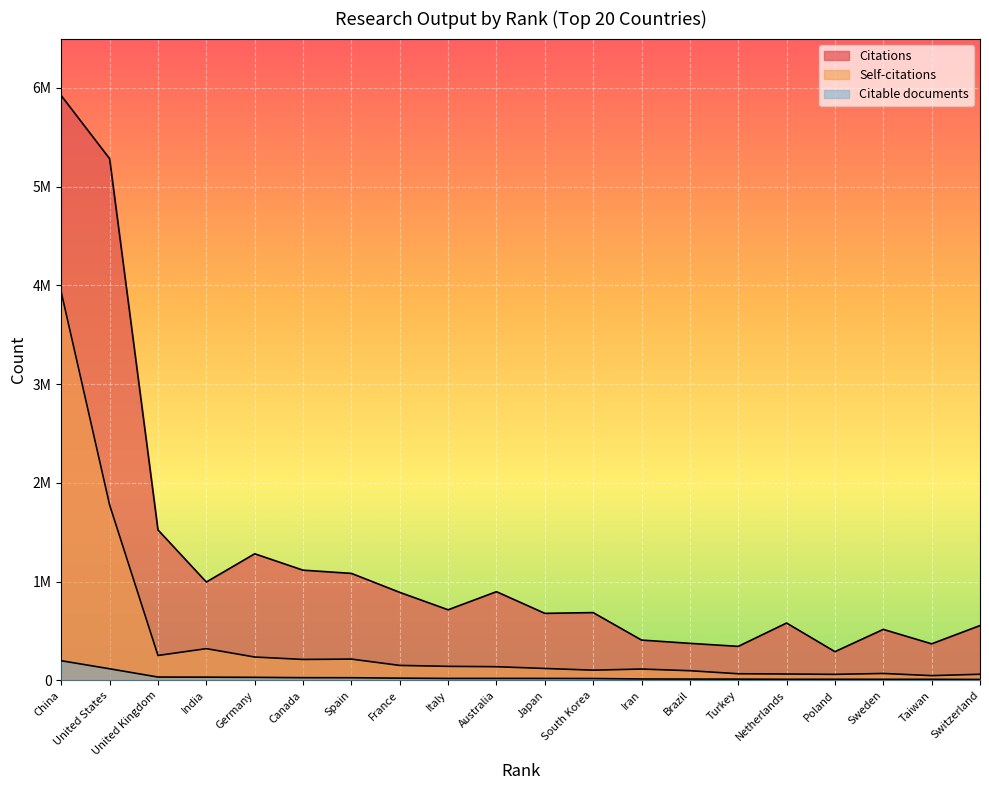

Does the chart display data point markers on the line(s)?

No